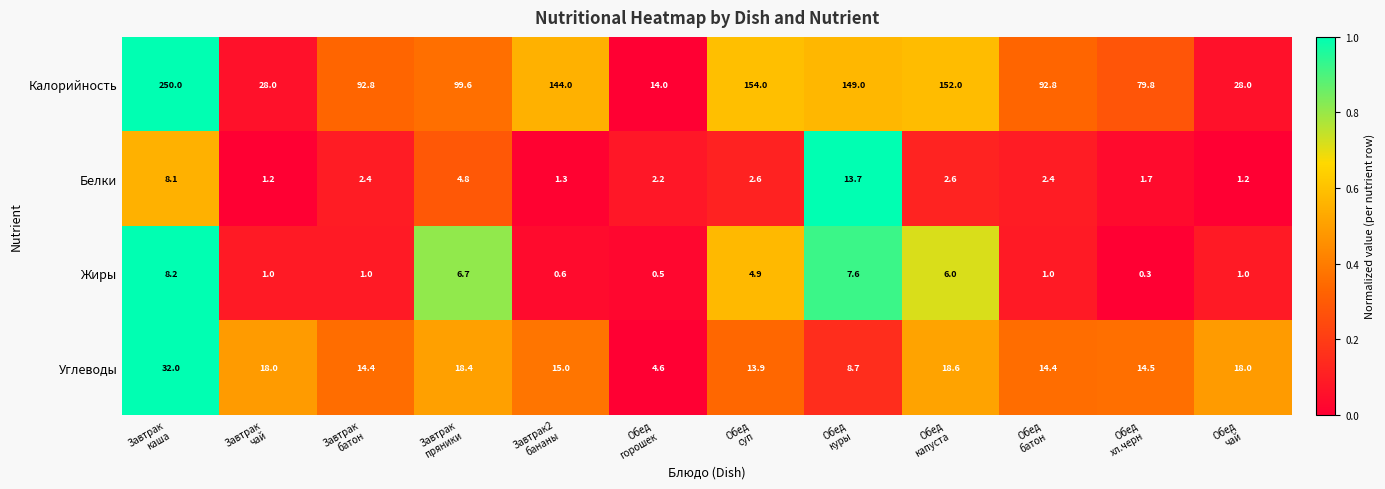

Rank the series at Обед
горошек from highest to lowest value.

Калорийность, Углеводы, Белки, Жиры